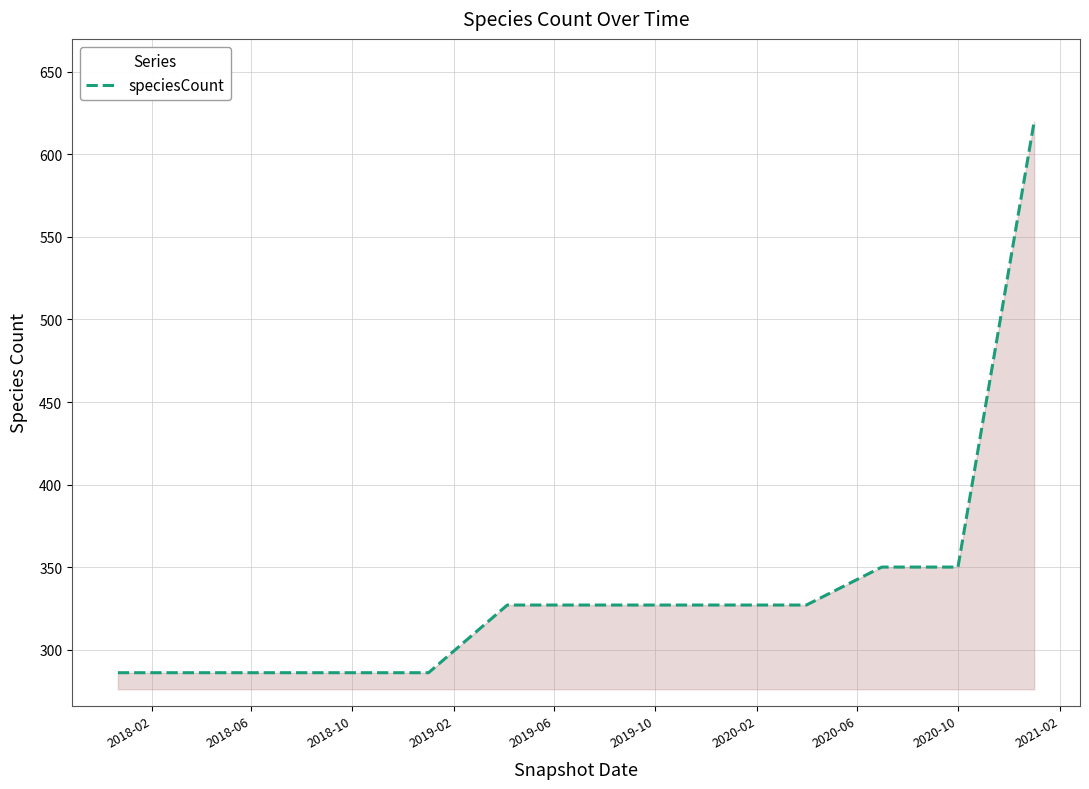

What is the smallest value displayed?

286